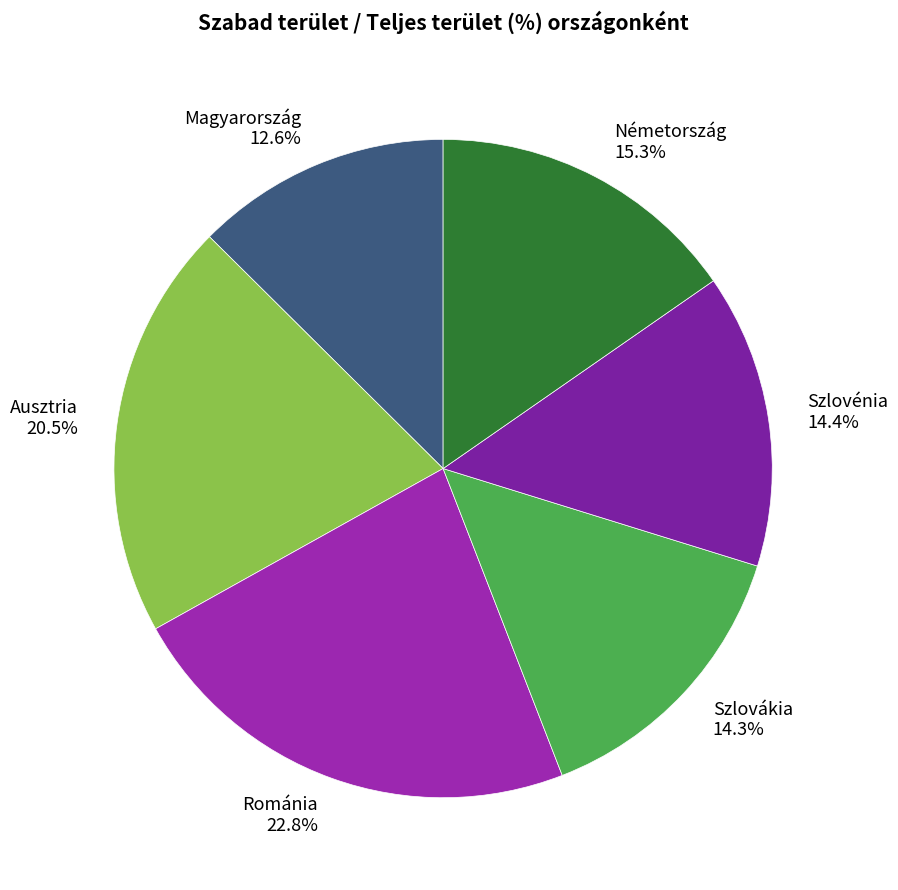

What percentage is the Németország slice, to the nearest percent?

15%